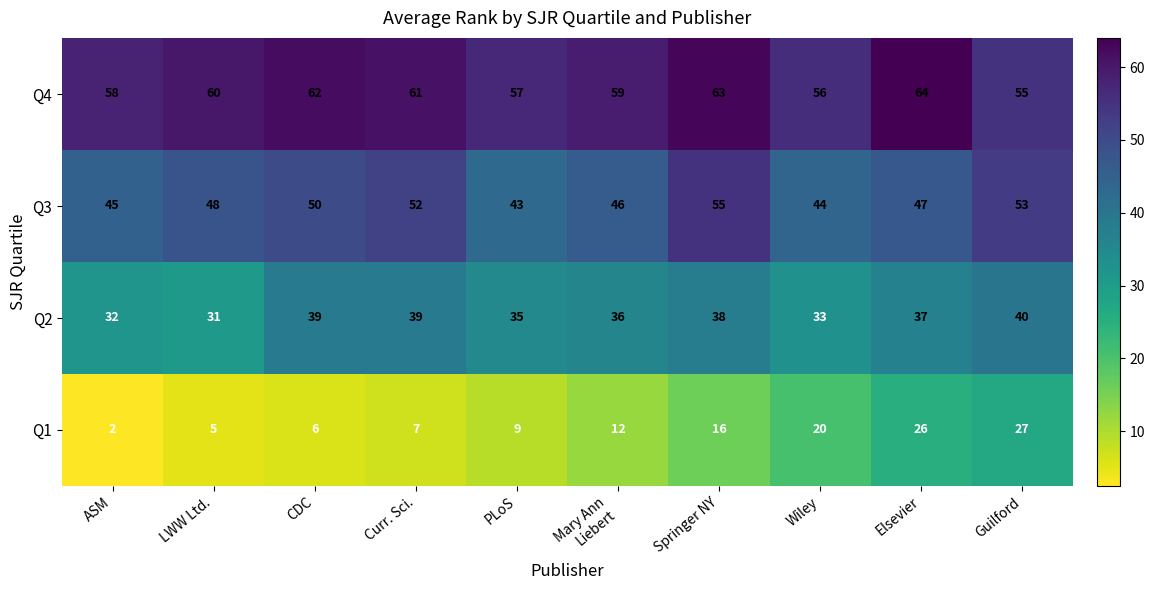

The Q3 series shows 61 at Wiley. True or false?

False